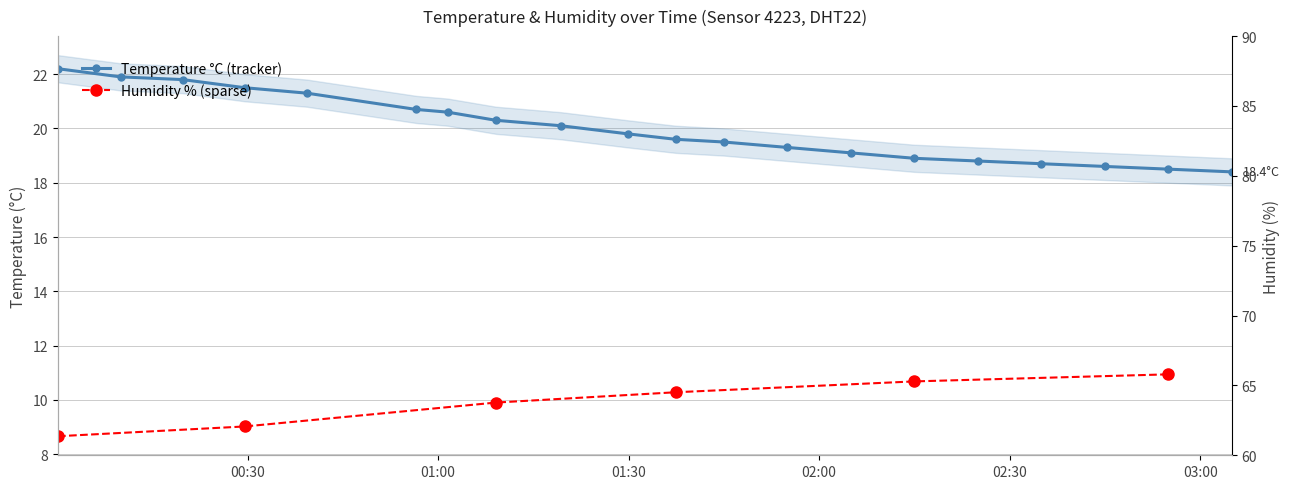

At which category is the sum across all series the highest?

03:10